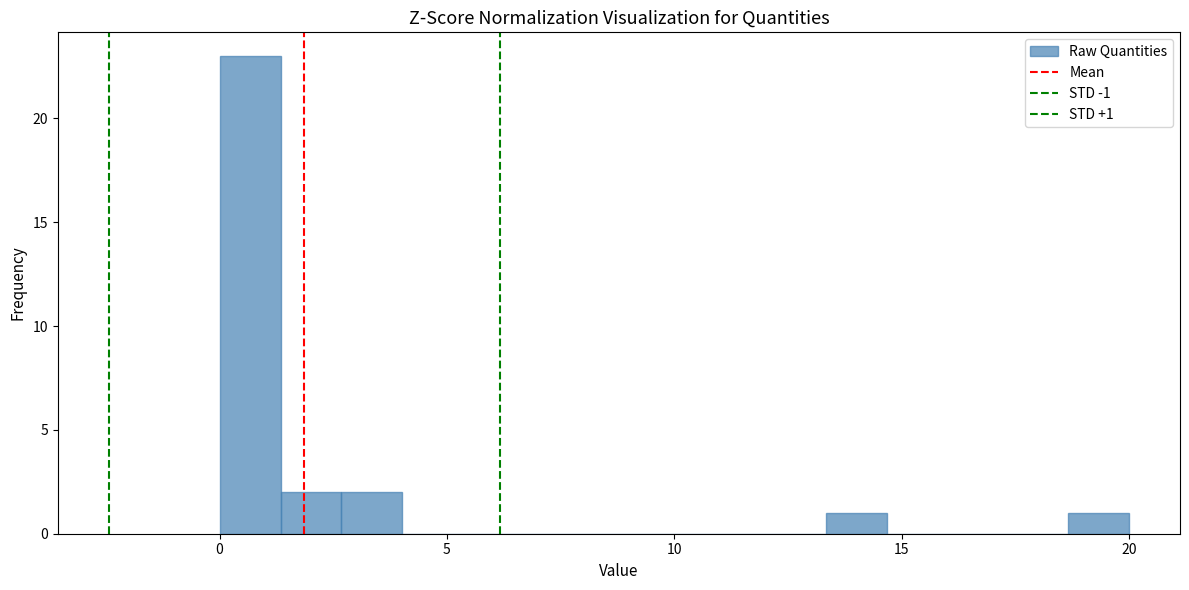

Read against the x-axis, roughly where is the centre of the tallest bar?

0.5